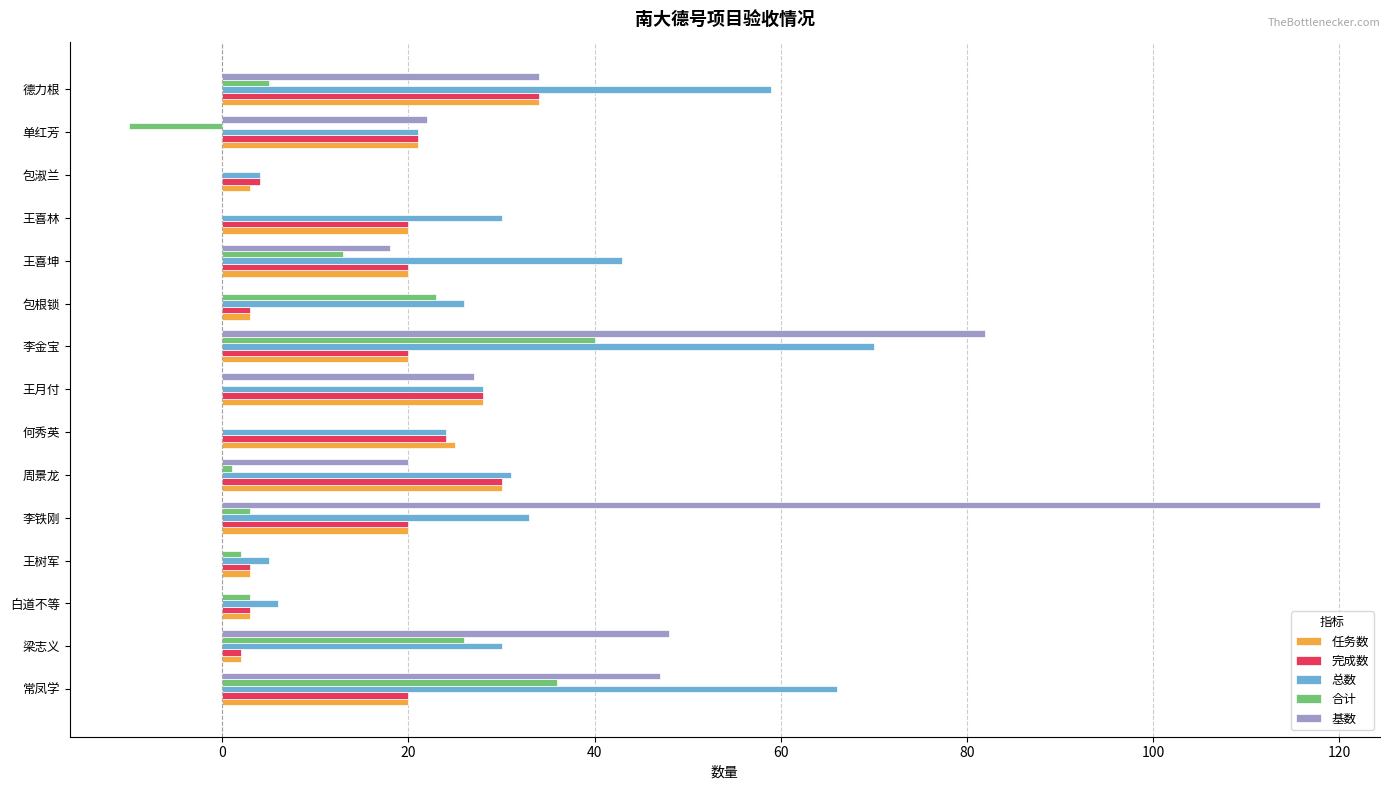

What is the average value of the 总数 series?

32